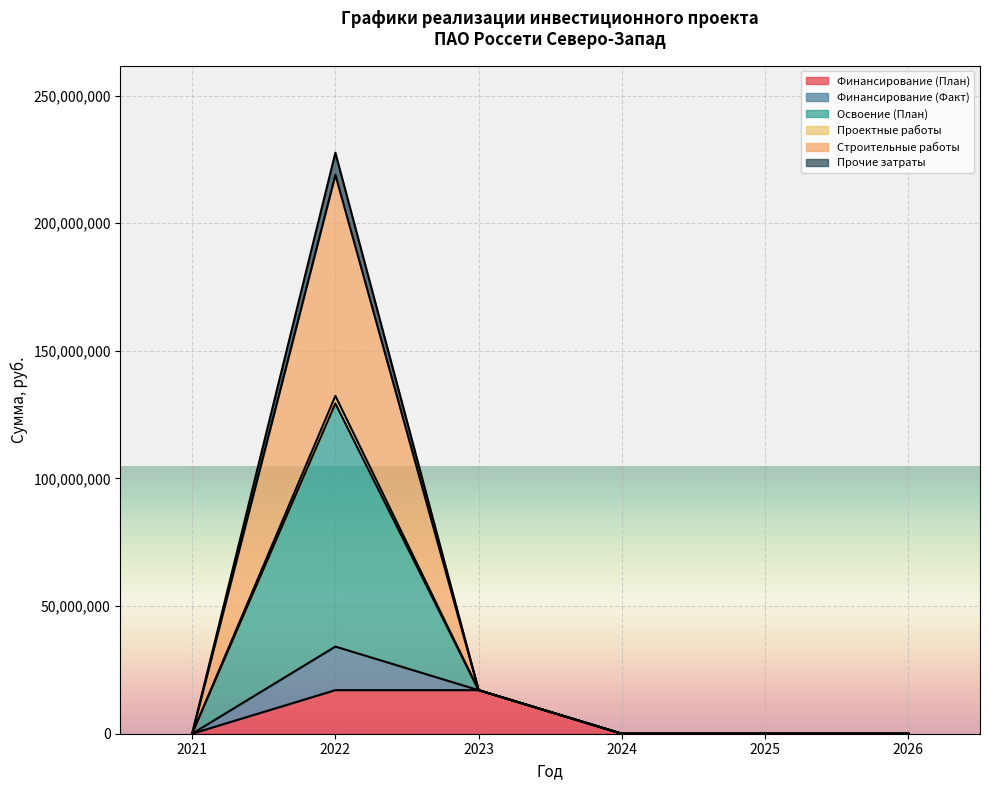

Does the chart display data point markers on the line(s)?

No